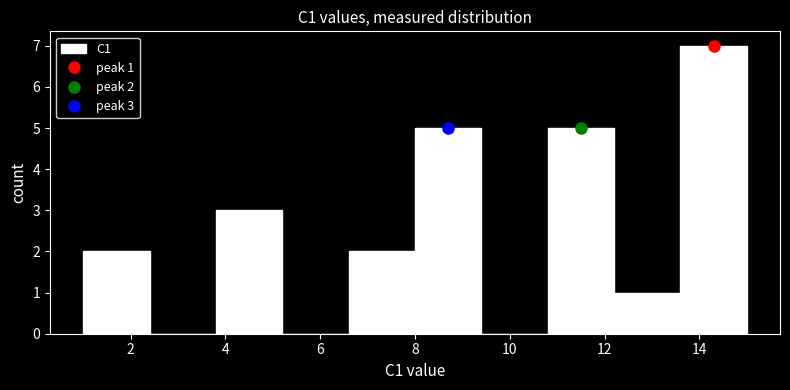

Which range on the x-axis has the tallest bar?

13.6 to 15.0